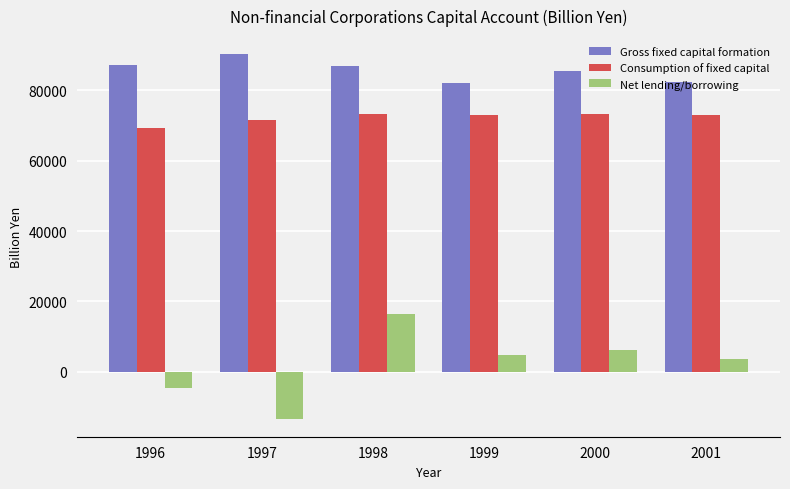

At how many categories does at least one series exceed 60171?

6